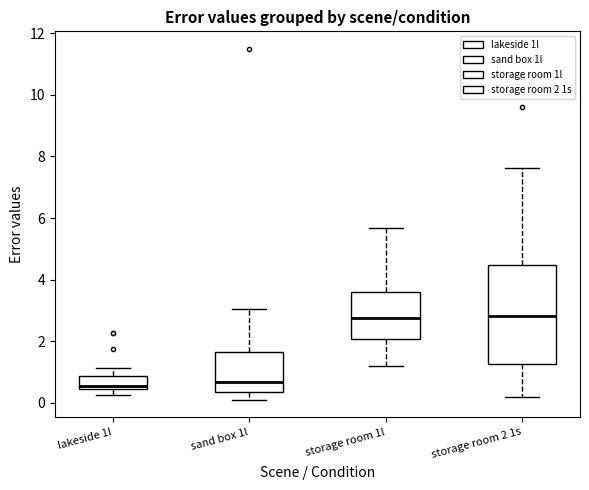

Reading left to right, transcribe this box plot: for each box, give where its median line is, the range the box spans, and where its two whiskers end, as read against the y-axis. The values are not printed on the chart, so give them approximately, as read against the axis.

lakeside 1l: median 0.6, box 0.4 to 0.8, whiskers 0.2 to 1.2
sand box 1l: median 0.6, box 0.4 to 1.6, whiskers 0.2 to 3.0
storage room 1l: median 2.8, box 2.0 to 3.6, whiskers 1.2 to 5.6
storage room 2 1s: median 2.8, box 1.2 to 4.4, whiskers 0.2 to 7.6